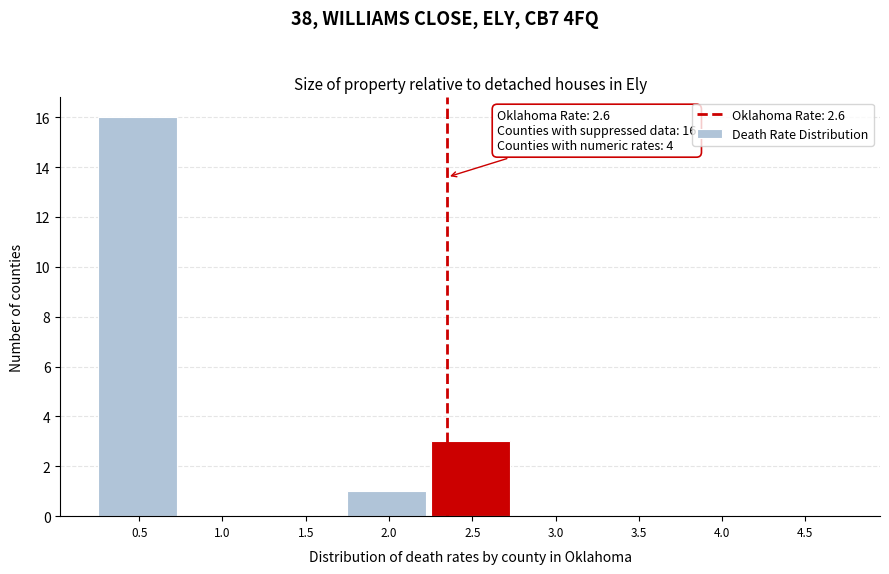

Reading left to right, transcribe all the data shown in this chart.

0.5=16	1.0=0	1.5=0	2.0=1	2.5=3	3.0=0	3.5=0	4.0=0	4.5=0